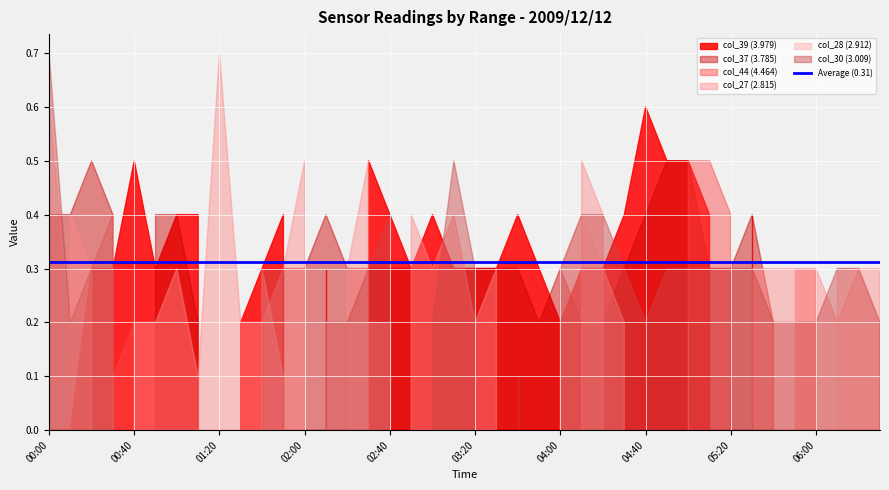

At which label is col_28 (2.912) closest to 499?

2009/12/12 00:00